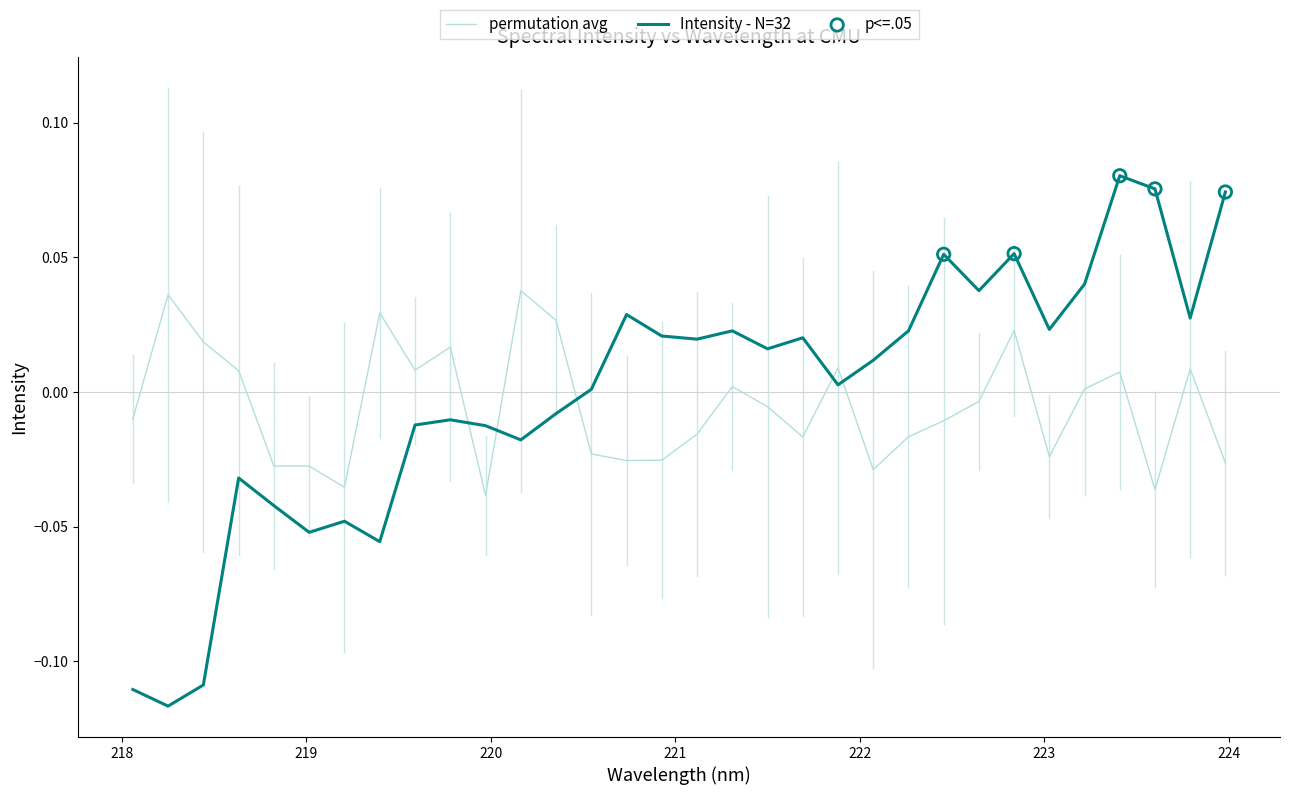

Which series has the widest spread of values?

Intensity - N=32